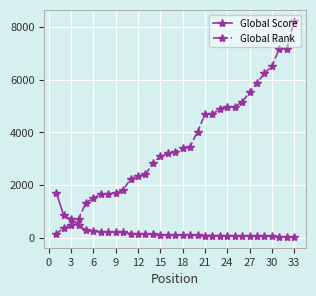

What is the average value of the Global Rank series?

3573